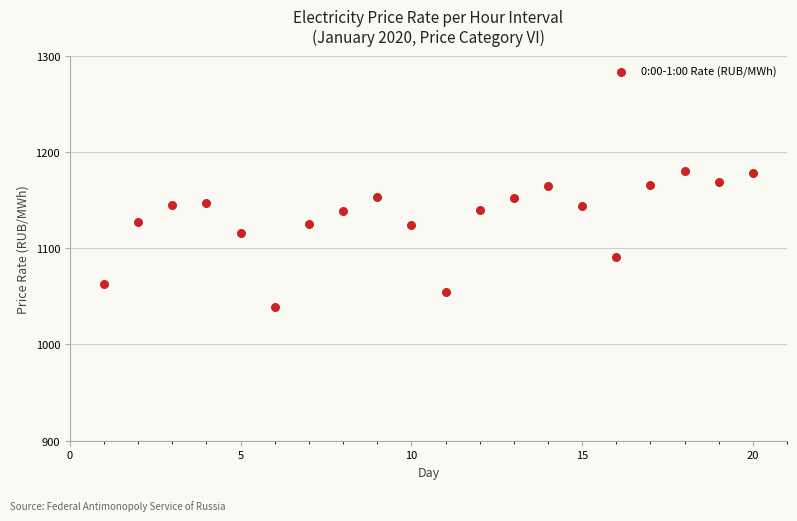

What is the range of Y values (max minus min)?

141.2